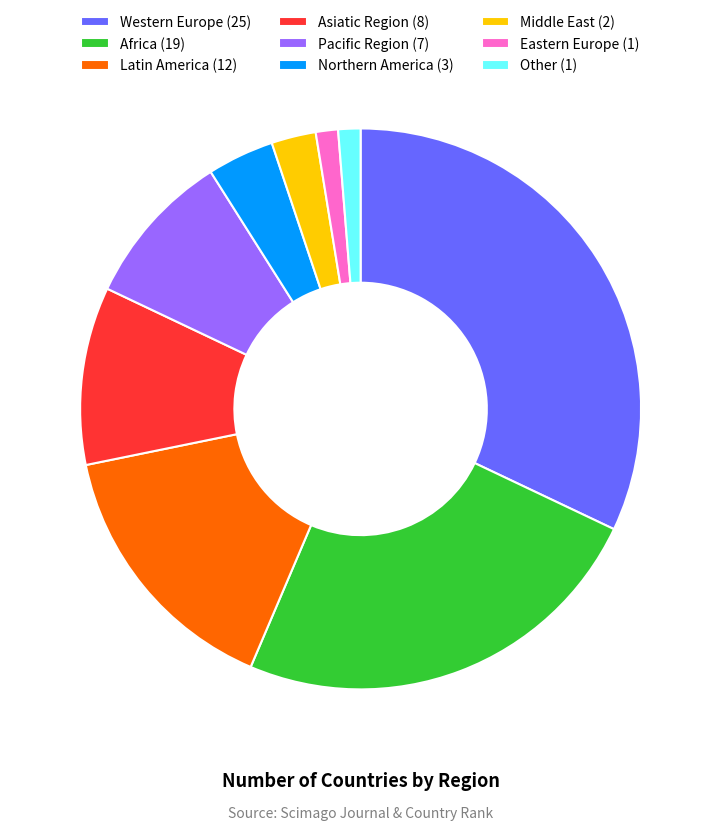

Between Latin America and Eastern Europe, which is larger?

Latin America